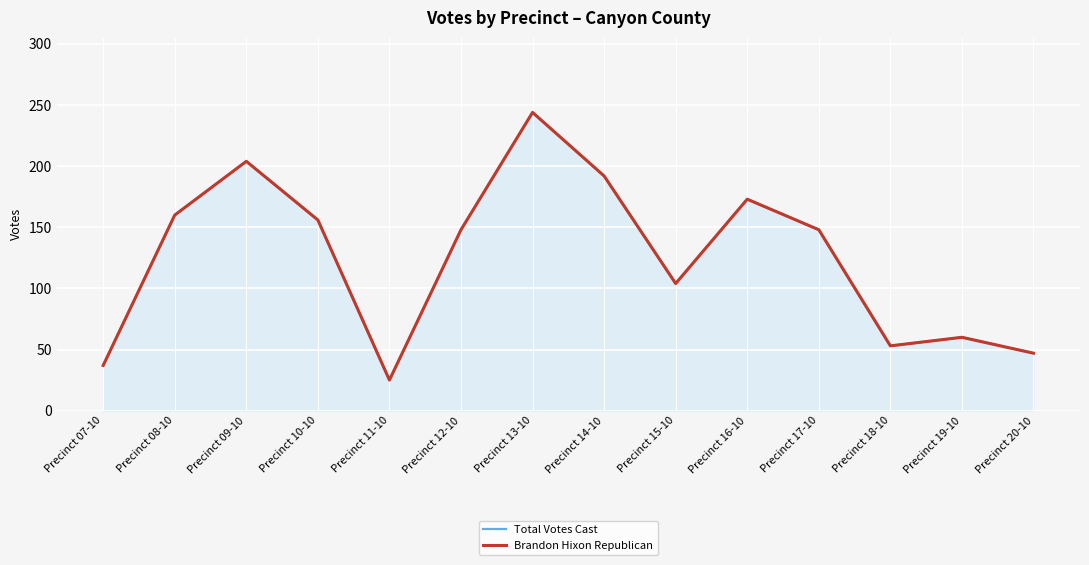

The Brandon Hixon Republican series shows 60 at Precinct 19-10. True or false?

True